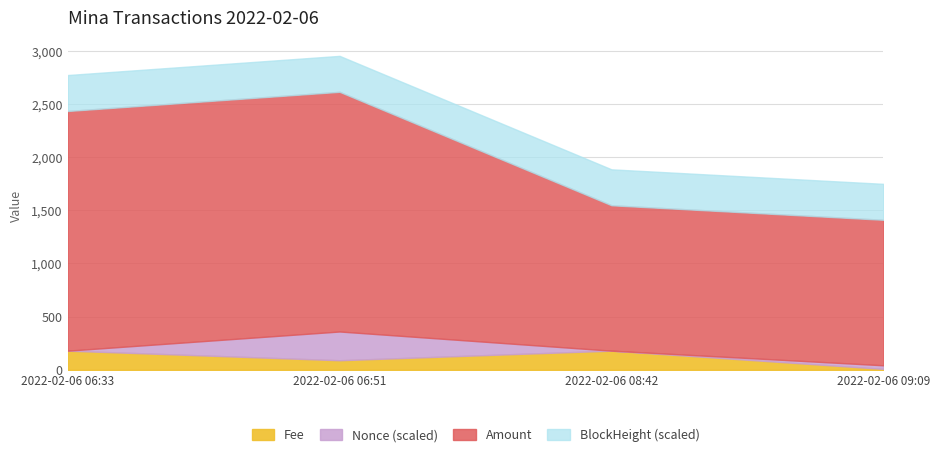

Which category has the lowest value in the Fee series?

2022-02-06 09:09